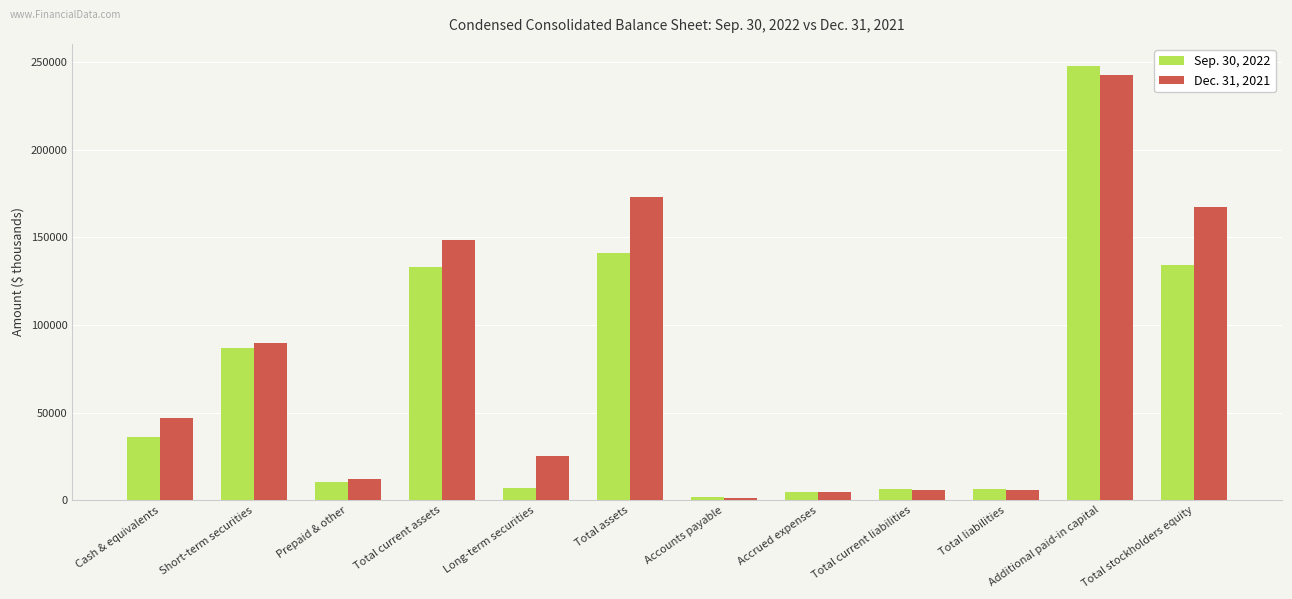

Rank the series by their average value, from highest to lowest.

Dec. 31, 2021, Sep. 30, 2022